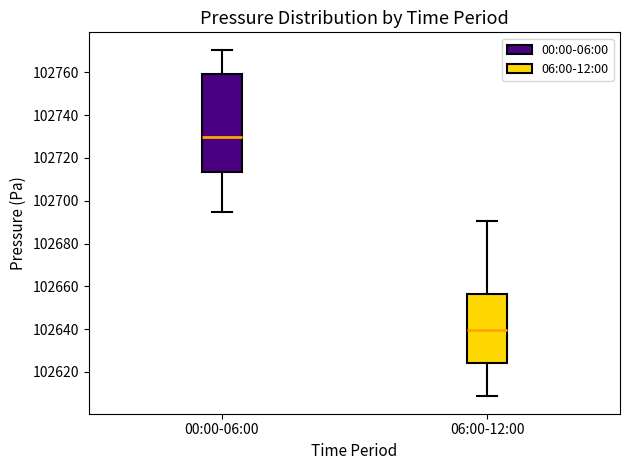

Reading left to right, transcribe this box plot: for each box, give where its median line is, the range the box spans, and where its two whiskers end, as read against the y-axis. The values are not printed on the chart, so give them approximately, as read against the axis.

00:00-06:00: median 102730, box 102714 to 102758, whiskers 102694 to 102770
06:00-12:00: median 102640, box 102624 to 102656, whiskers 102608 to 102690